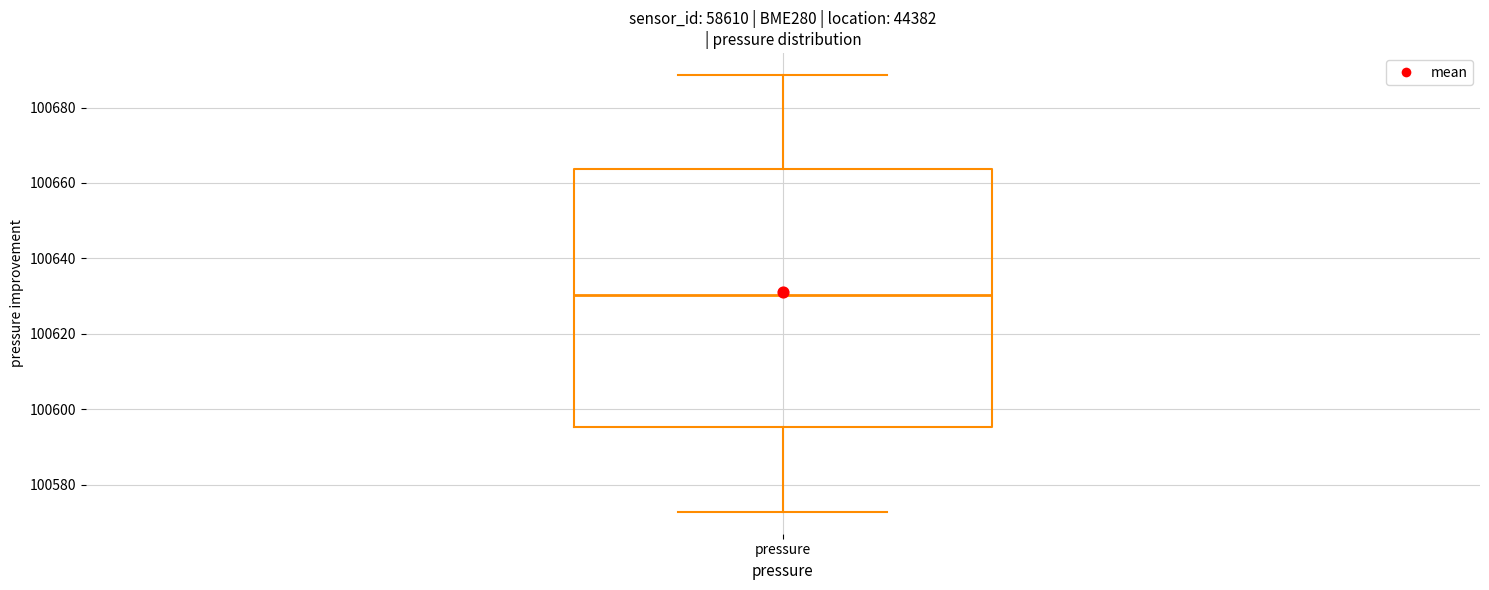

Transcribe this box plot: give where the median line is, the range the box spans, and where the two whiskers end, as read against the y-axis. The values are not printed on the chart, so give them approximately, as read against the axis.

median 100630, box 100596 to 100664, whiskers 100572 to 100688